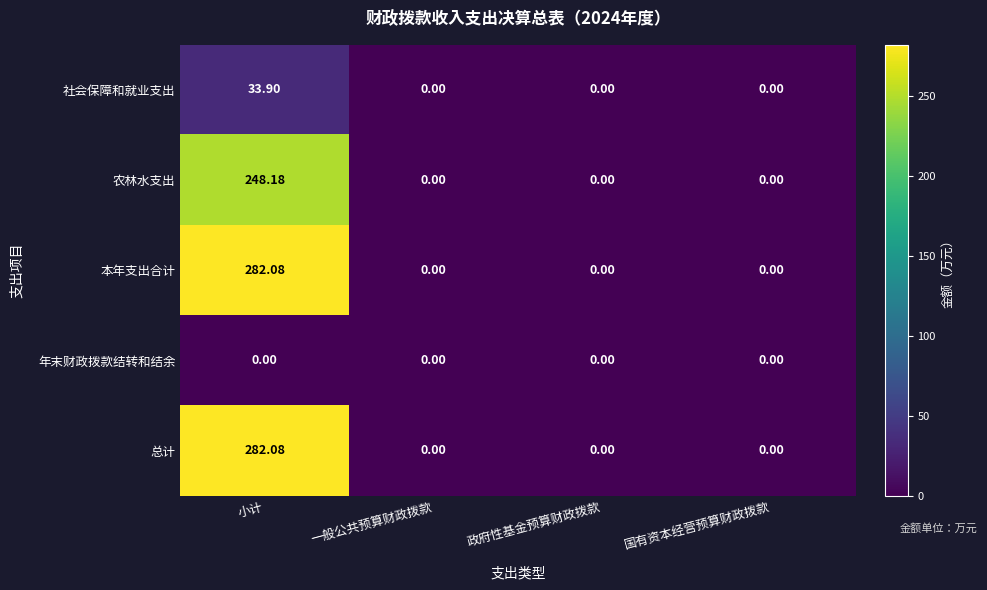

At which category is the sum across all series the highest?

小计